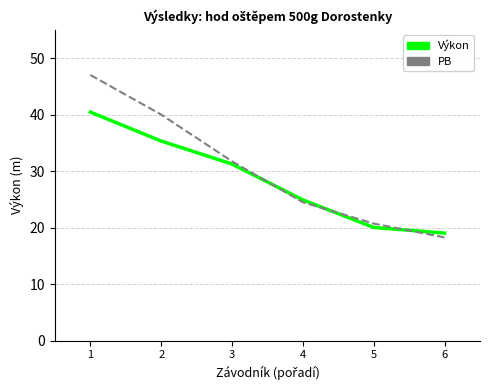

Which series has the largest total across all categories?

PB